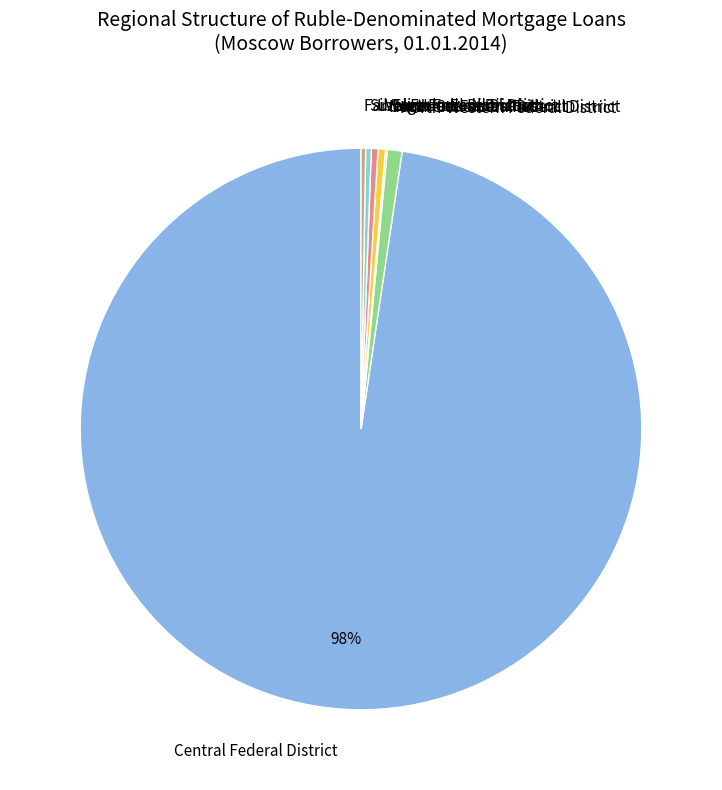

Is the sum of Central Federal District and Siberian Federal District greater than half?

Yes